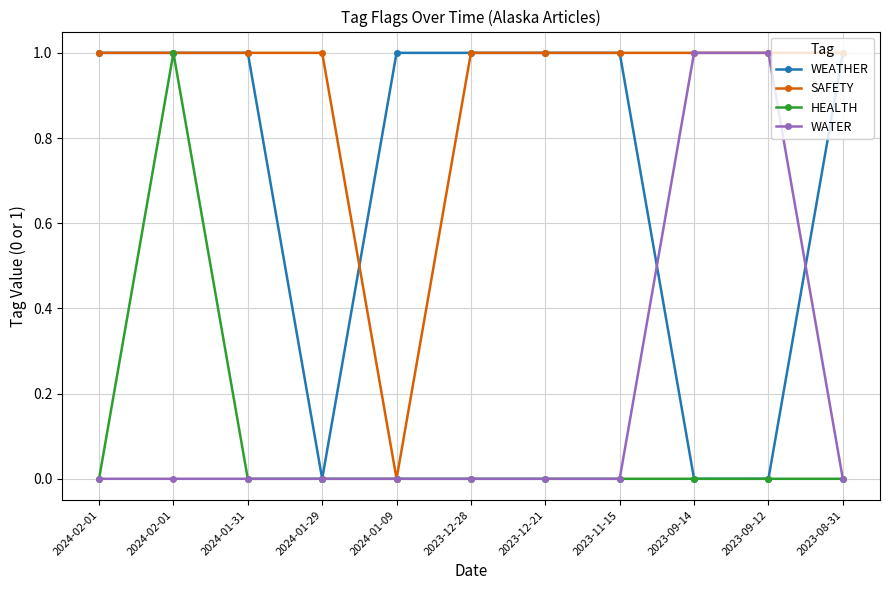

At how many categories does at least one series exceed 0?

11